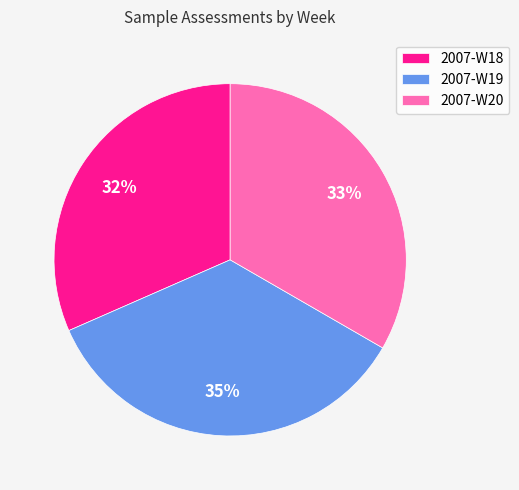

Which slice is the largest?

2007-W19